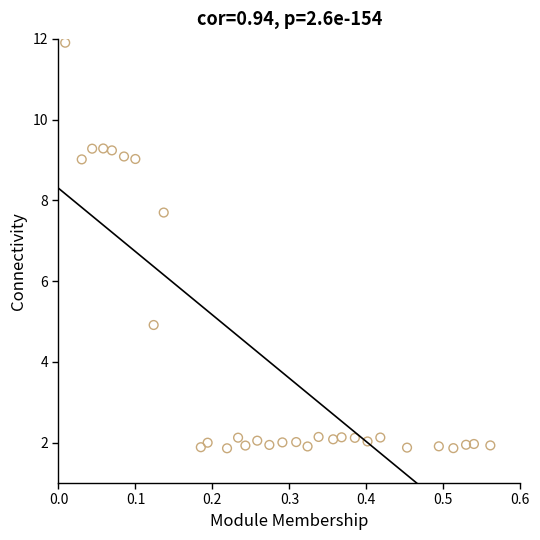

What is the range of X values (max minus min)?

0.6